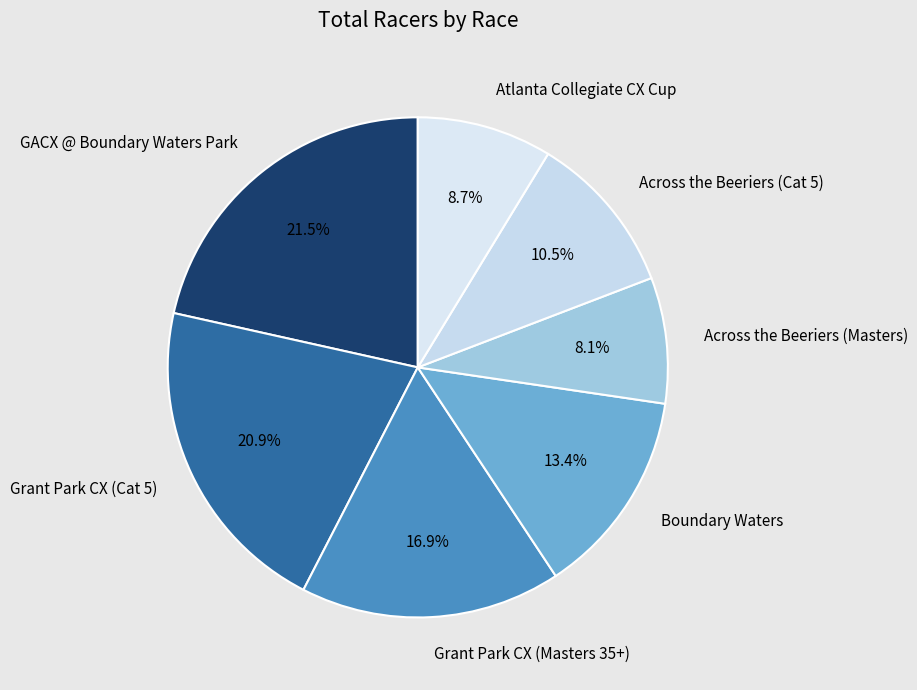

What is the ratio of the value at Grant Park CX (Masters 35+) to the value at Grant Park CX (Cat 5)?

0.8